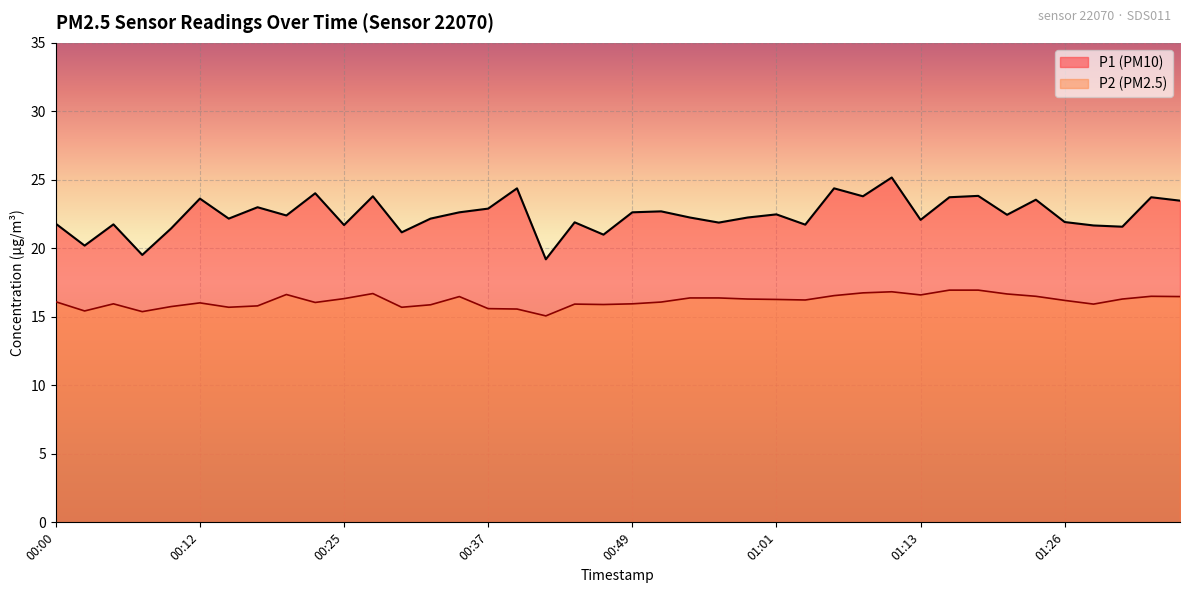

The value of P2 at 01:33 is 16.5. True or false?

True